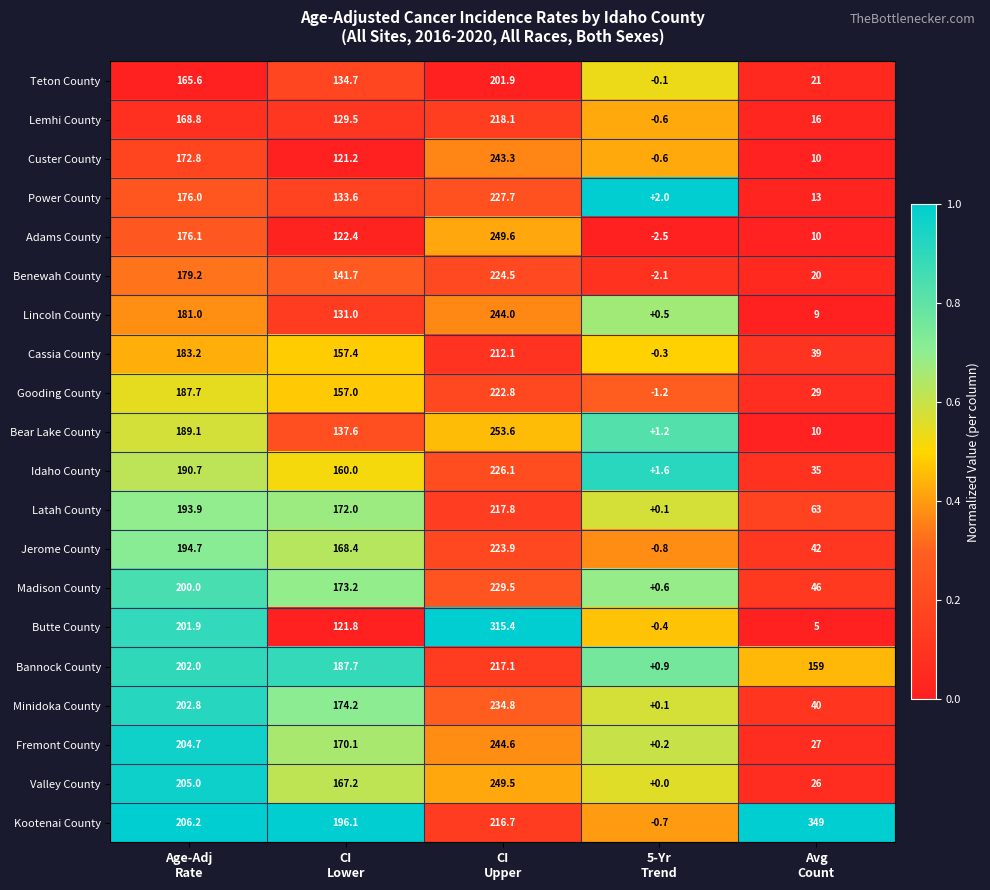

At how many categories does at least one series exceed 0?

5